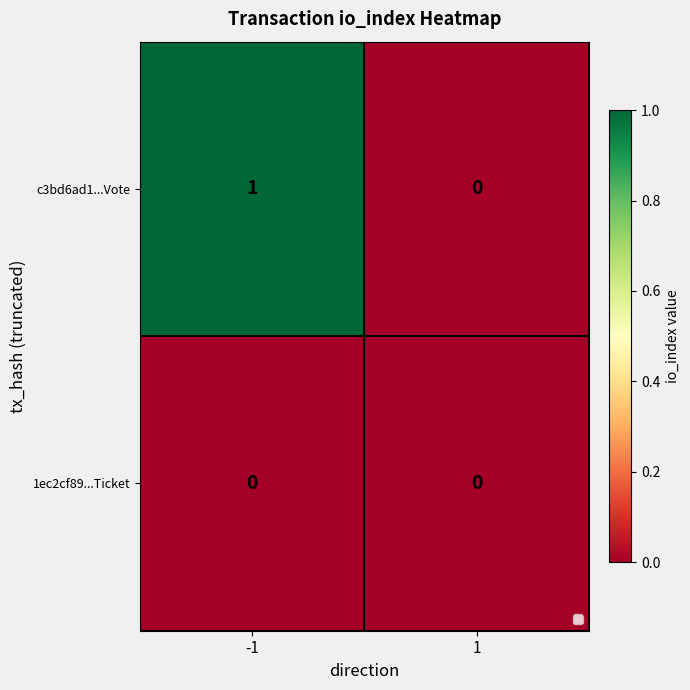

Reading right to left, list all the values displayed in this chart.

c3bd6ad1...Vote: 1=0	-1=1
1ec2cf89...Ticket: 1=0	-1=0